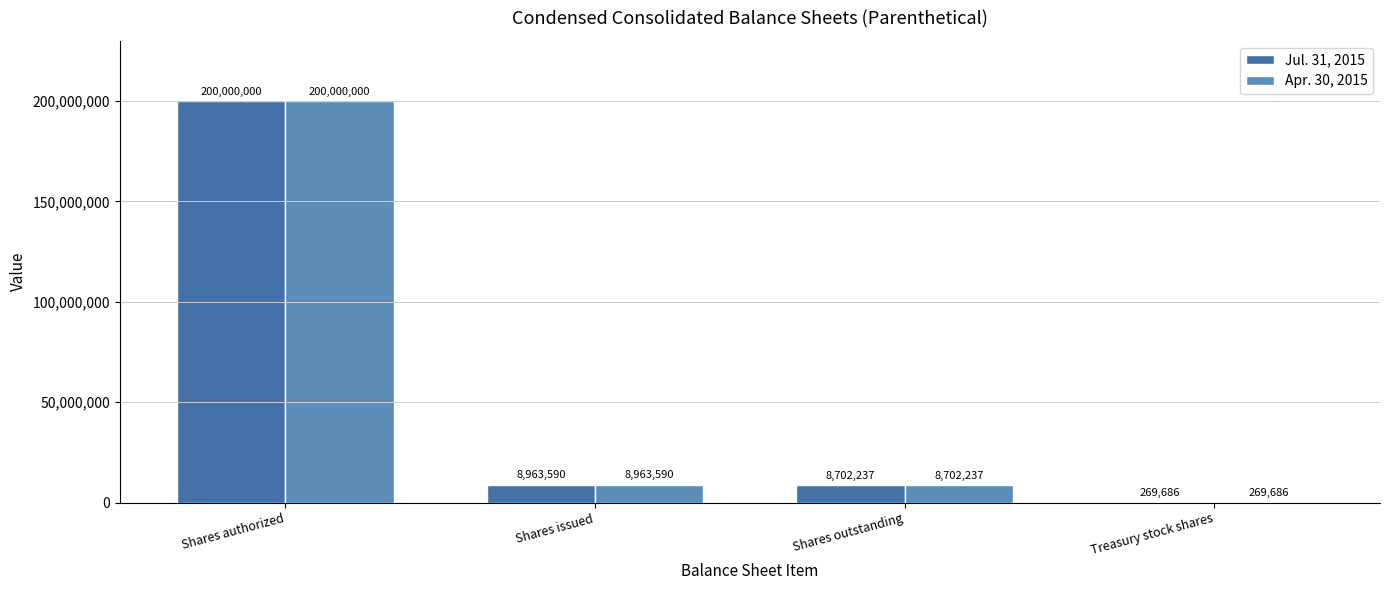

True or false: Apr. 30, 2015 has a value of 71132886 at Shares authorized.

False